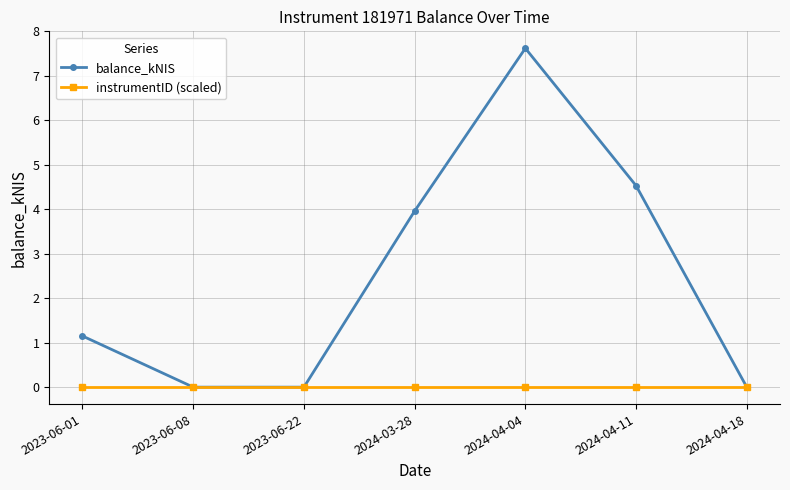

What is the difference between the highest and lowest values at 2024-04-11?

4.5